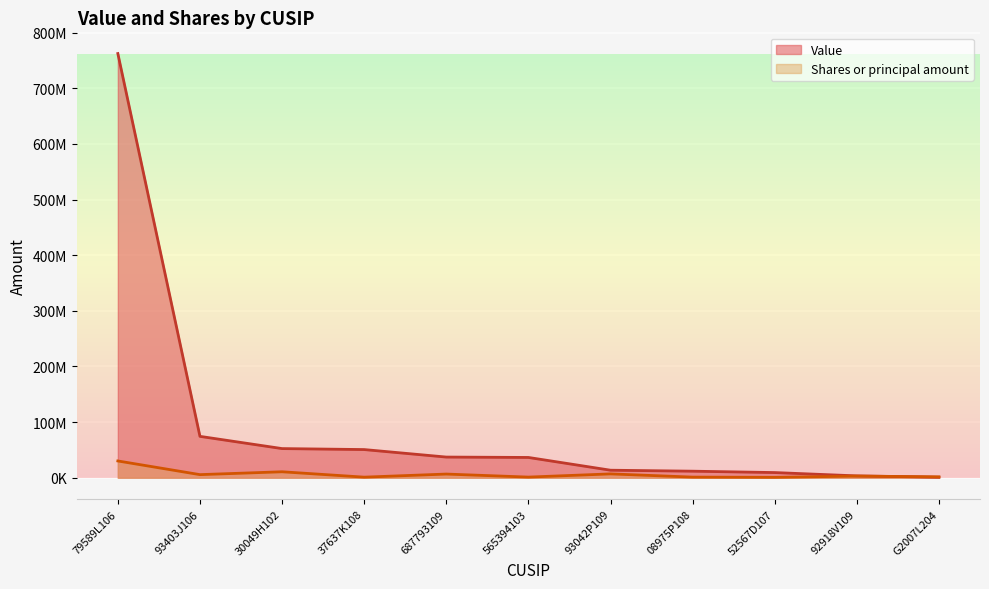

What is the average value of the Shares or principal amount series?

6316867